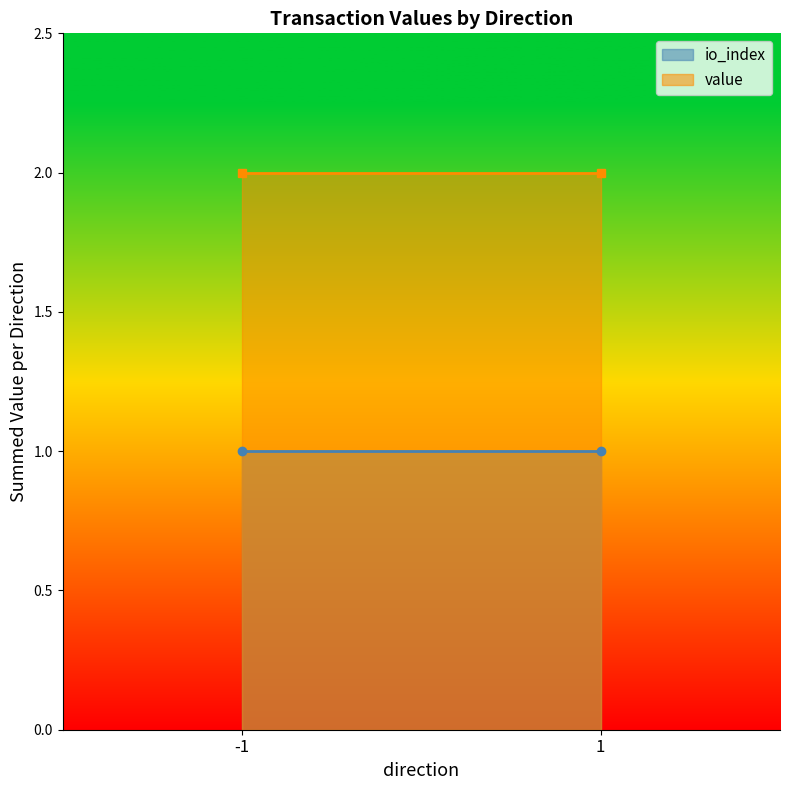

List the series in order of their overall mean, lowest first.

io_index, value